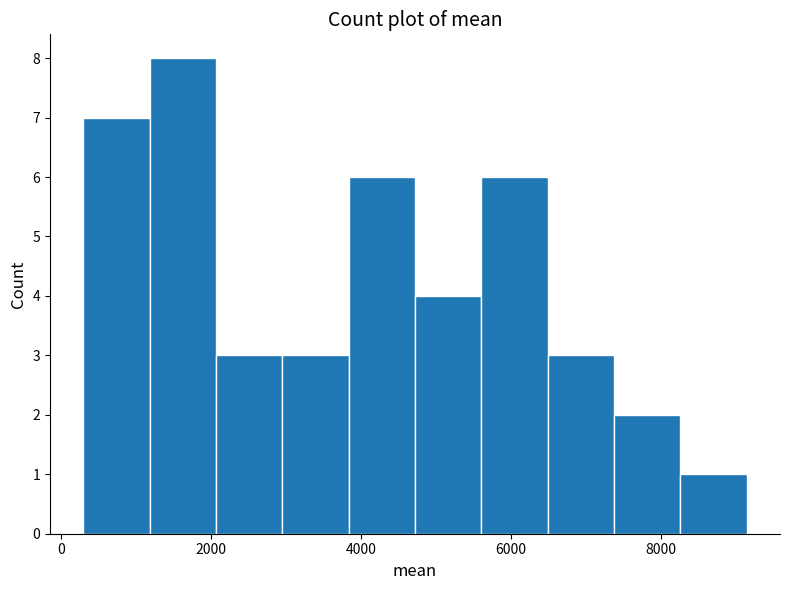

Reading left to right, list every bar in this chart as the range it spans on the x-axis followed by its height. Neither the bar edges nor the heights are printed on the chart, so give them approximately, as read against the axes.

200 to 1200: 7
1200 to 2000: 8
2000 to 3000: 3
3000 to 3800: 3
3800 to 4800: 6
4800 to 5600: 4
5600 to 6400: 6
6400 to 7400: 3
7400 to 8200: 2
8200 to 9200: 1